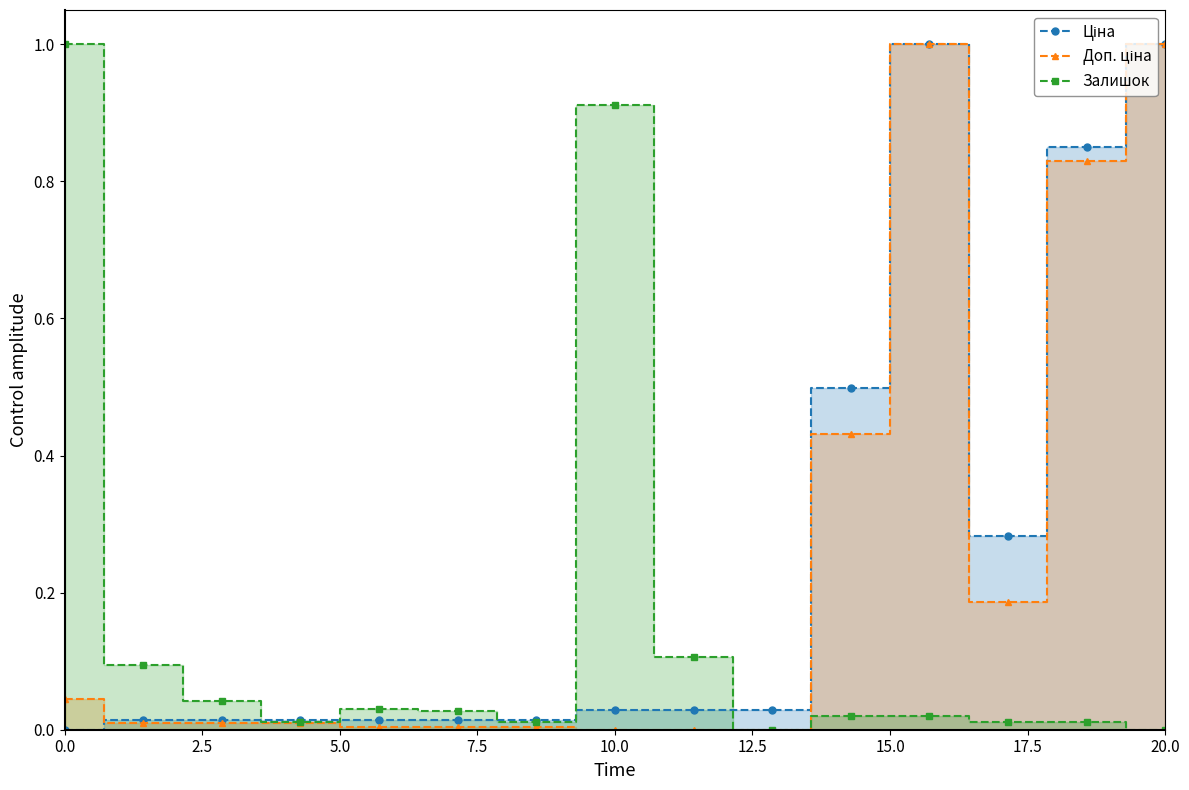

Is it true that Залишок equals 1.0 at 0.0?

True